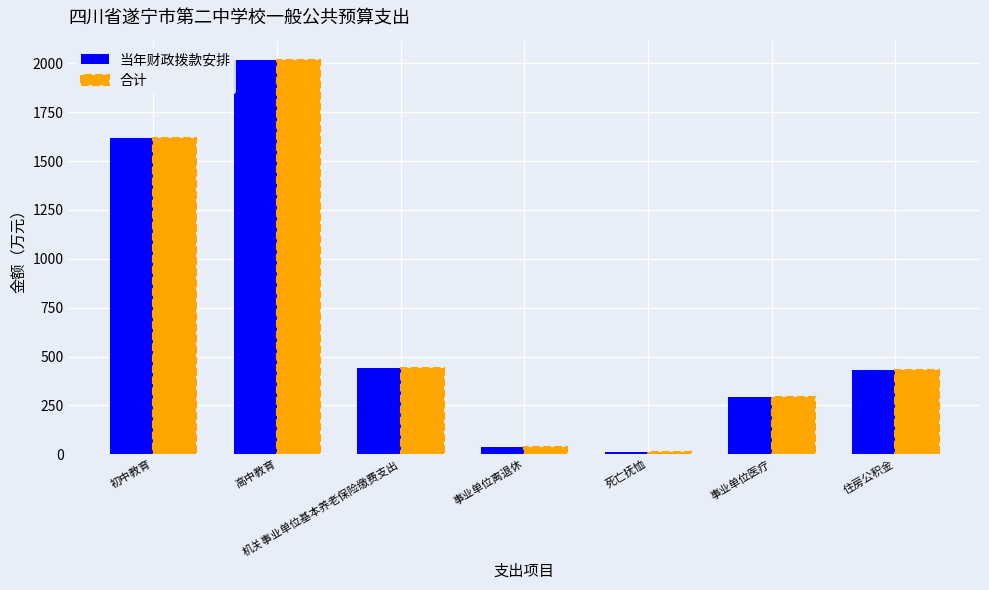

What is the maximum value shown in the chart?

2015.3